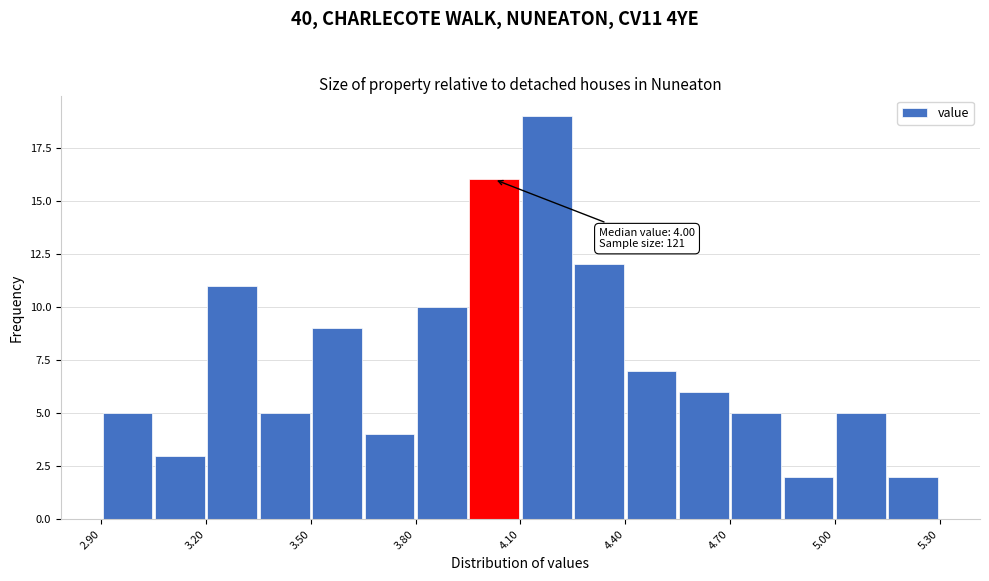

Around what value on the x-axis is the tallest bar? Give the approximate position of its centre, as read against the axis.

4.20